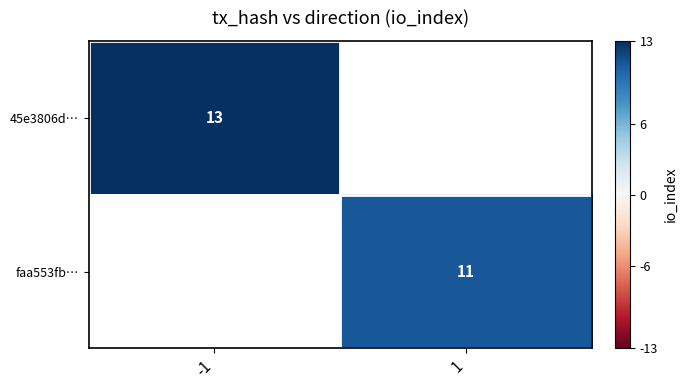

The value of faa553fb… at 1 is 6. True or false?

False